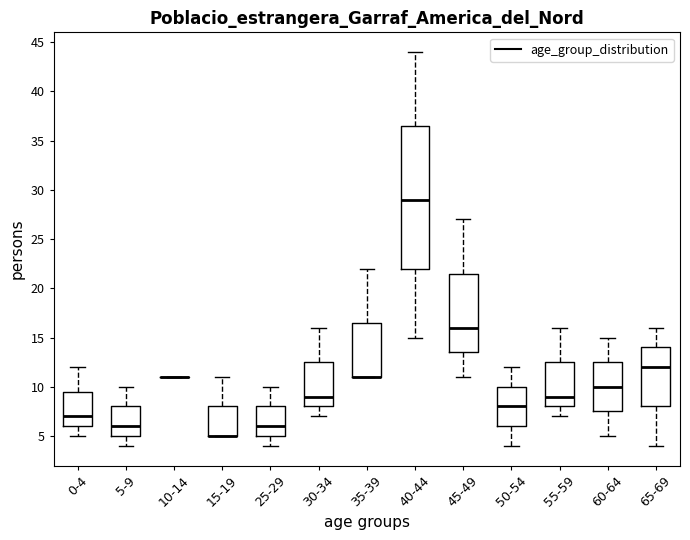

Which box is the tallest, from its lower edge to its upper edge?

40-44